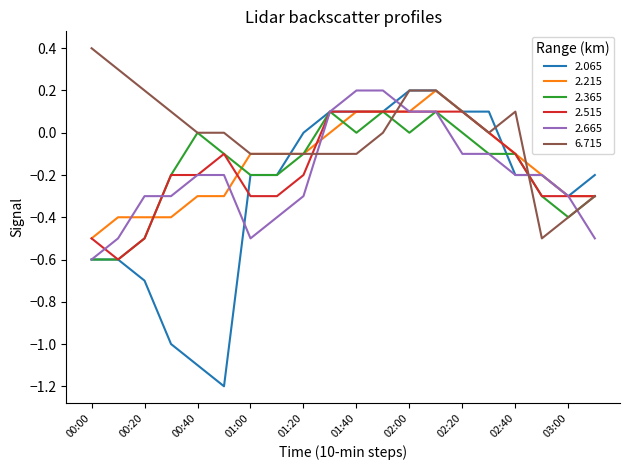

What is the maximum value shown in the chart?

0.4